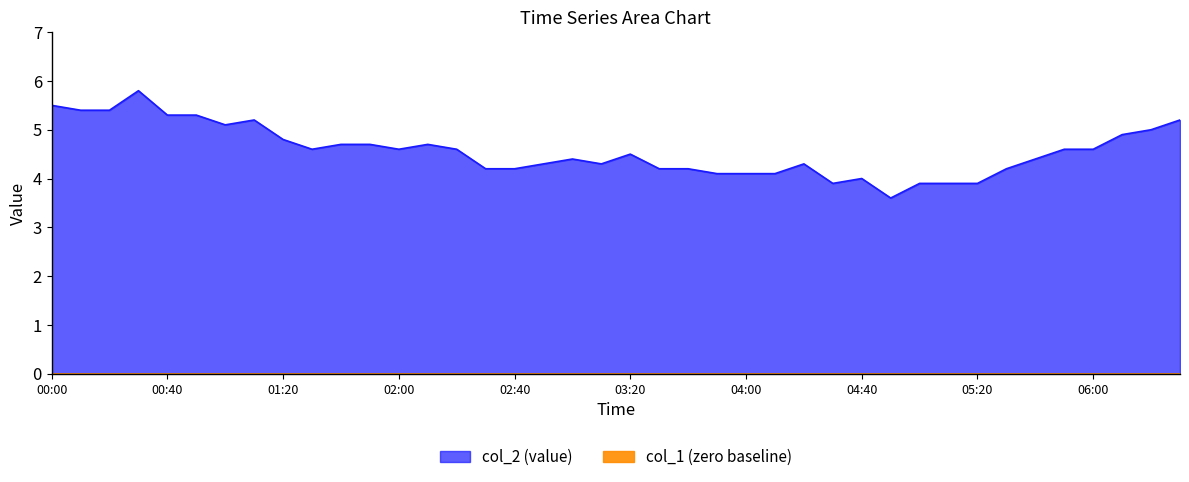

What is the change in value from 02:10 to 02:30?

-0.5